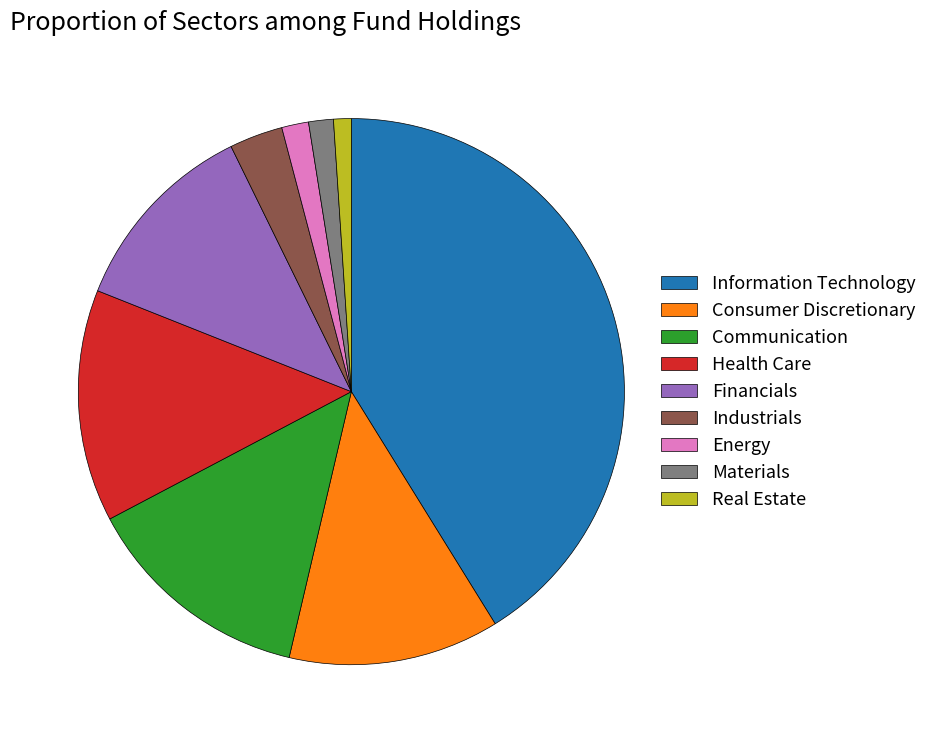

Which category has the biggest portion of the pie?

Information Technology